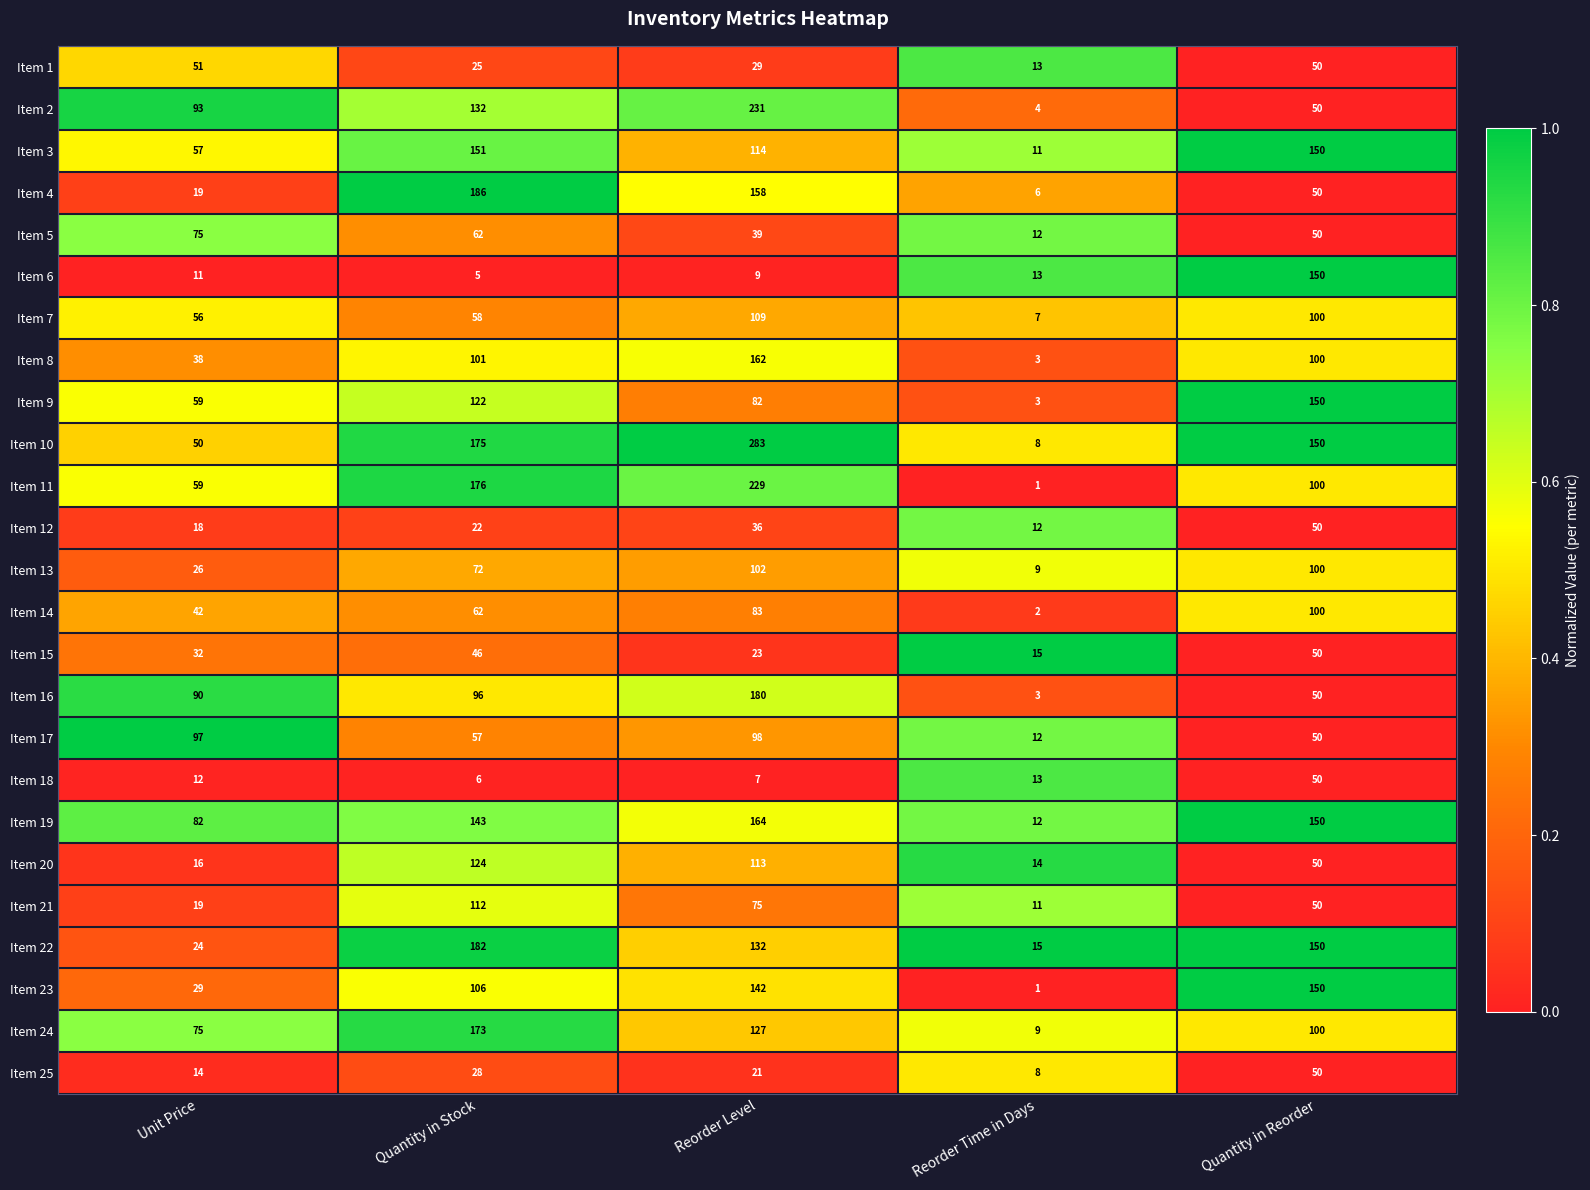

Which series has the largest range (max minus min)?

Item 10